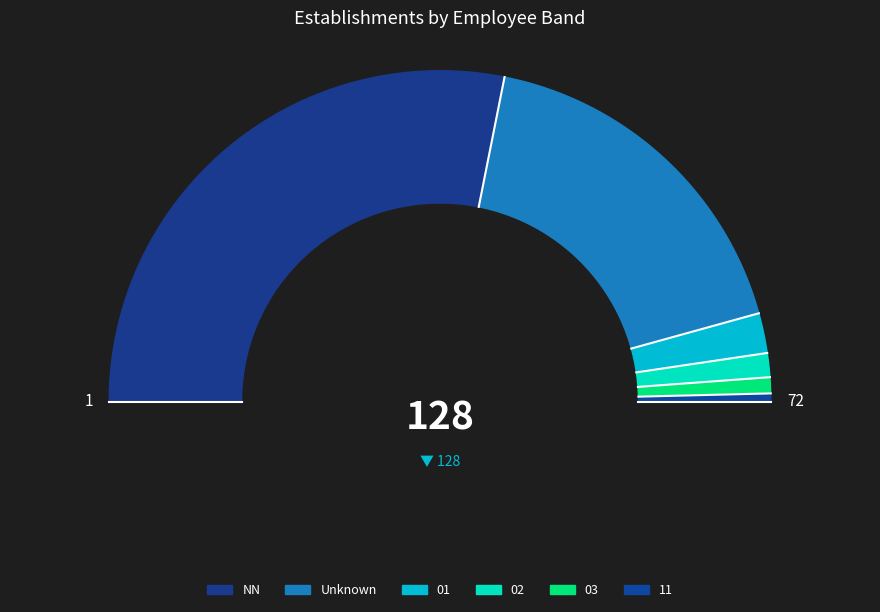

Combined, do 03 and 01 account for over 50%?

No